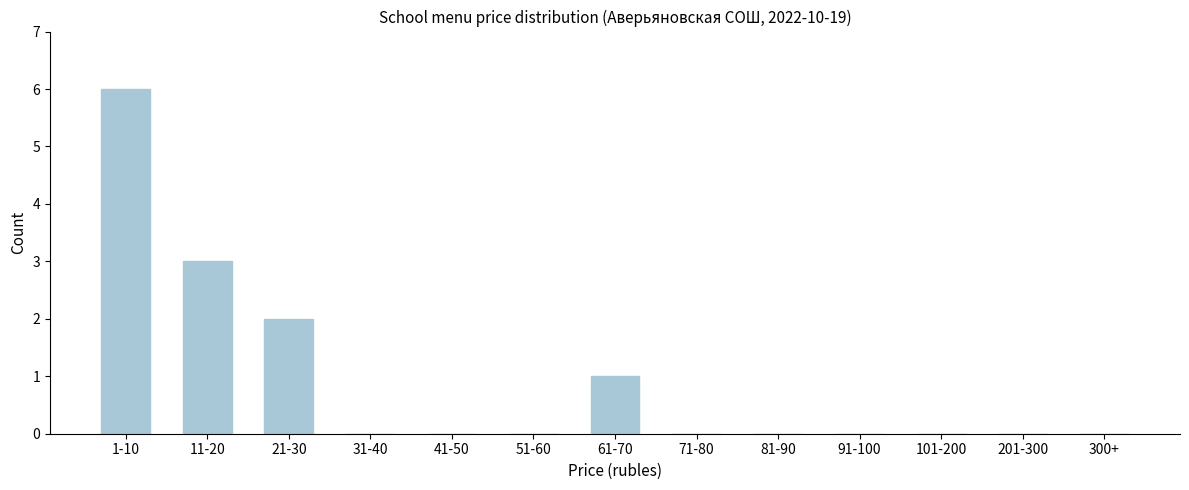

Reading left to right, transcribe all the data shown in this chart.

1-10=6	11-20=3	21-30=2	31-40=0	41-50=0	51-60=0	61-70=1	71-80=0	81-90=0	91-100=0	101-200=0	201-300=0	300+=0